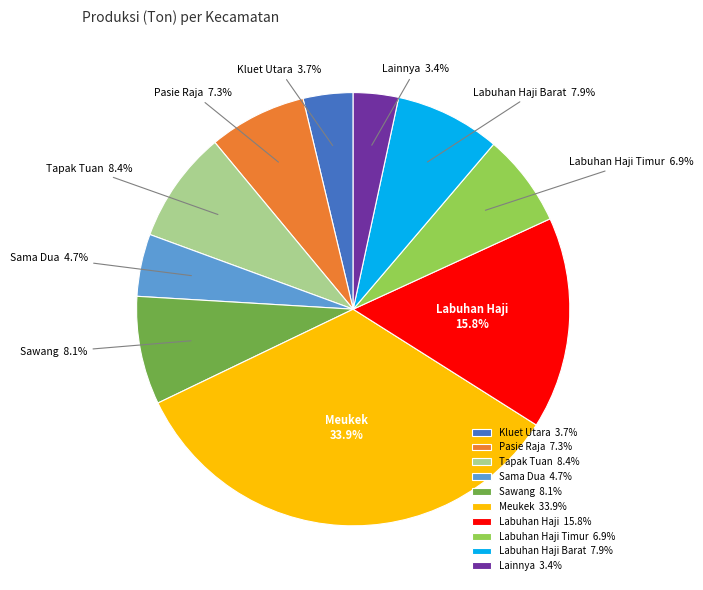

What is the largest slice in the pie chart?

Meukek